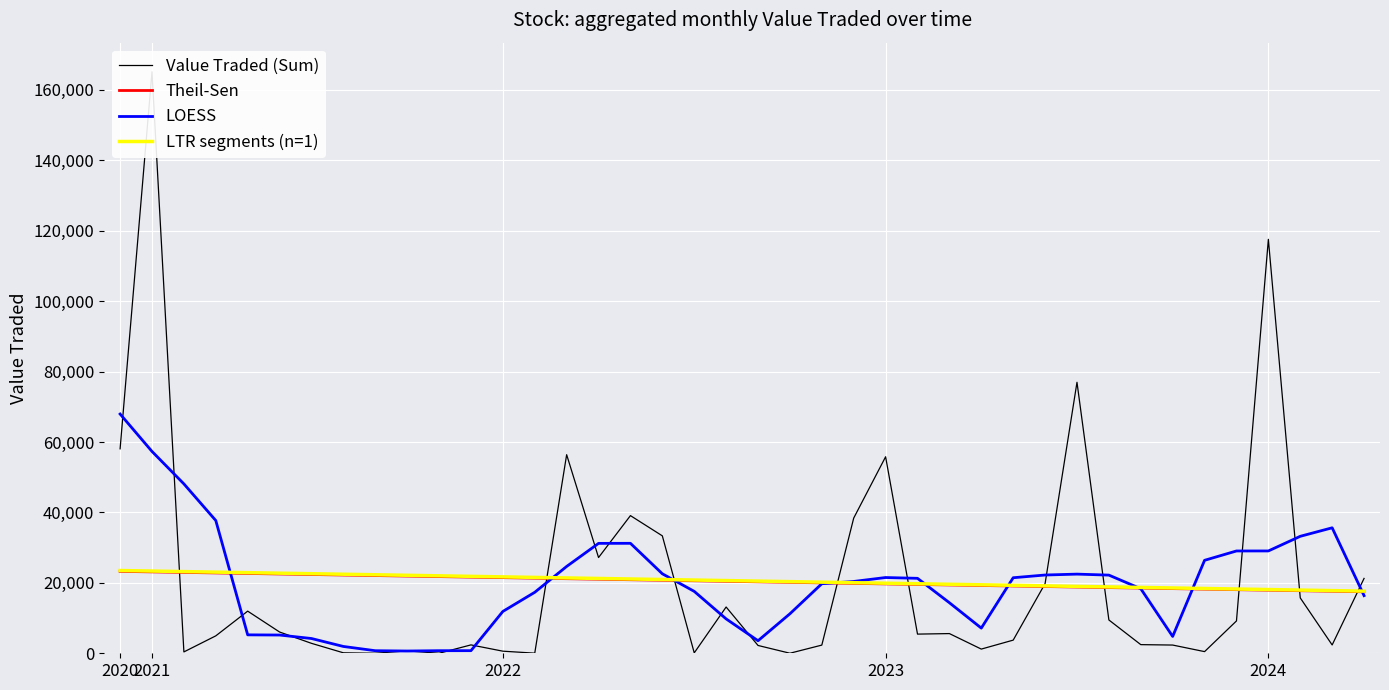

What is the greatest value displayed?

165125.0